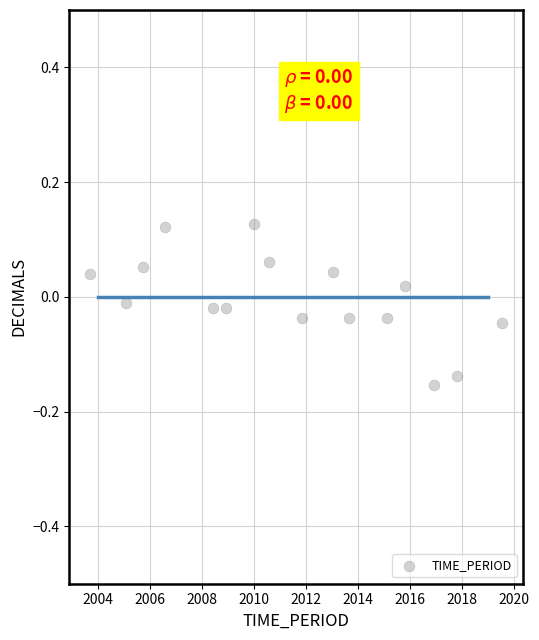

What is the range of X values (max minus min)?

15.9